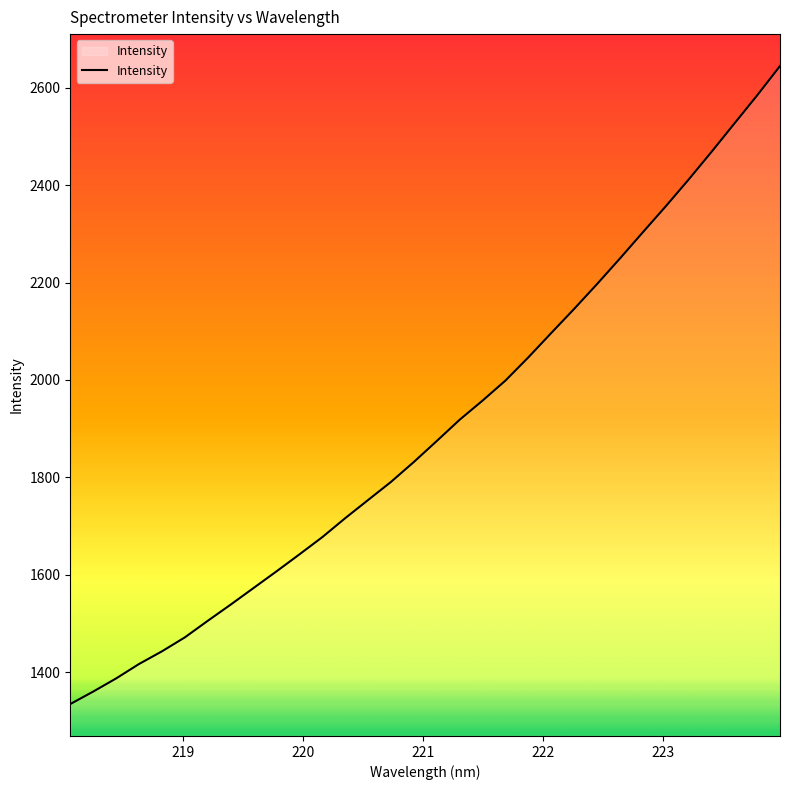

What is the greatest value displayed?

2644.4